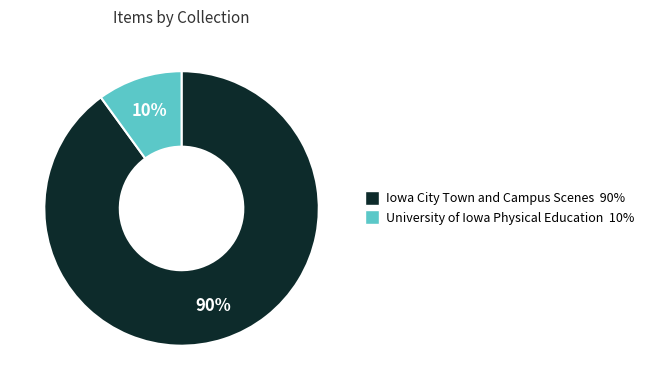

To the nearest percent, what is the average slice percentage?

50%